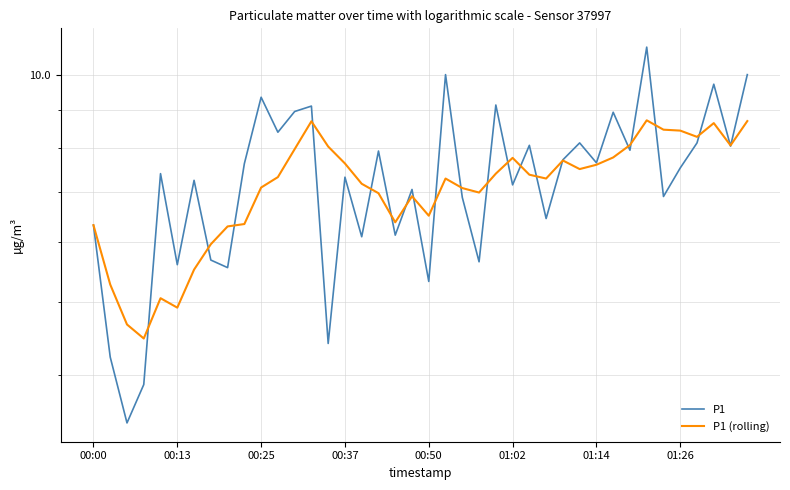

What position from the right is 00:50?

20